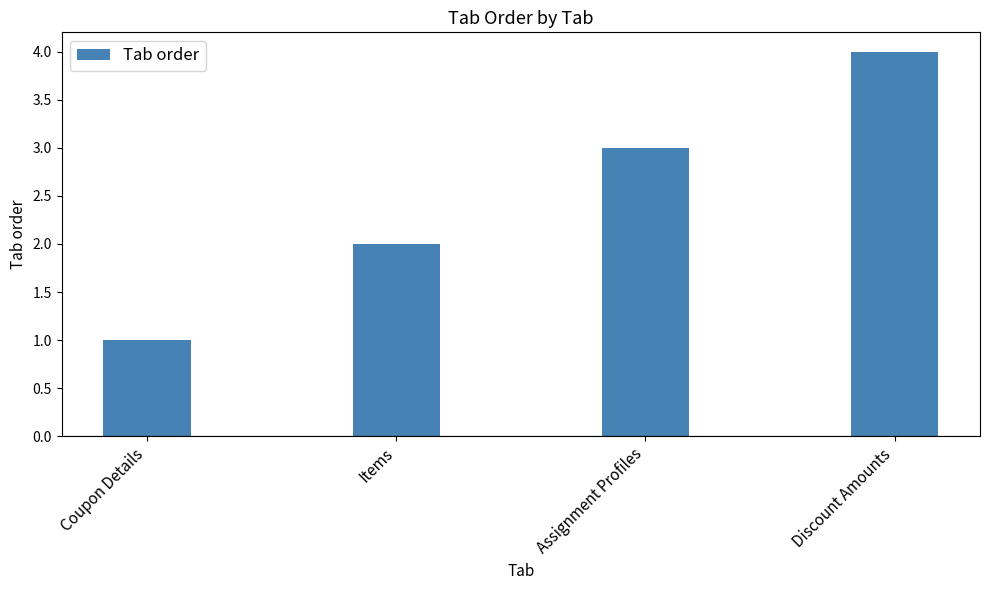

What position from the left is Items?

2